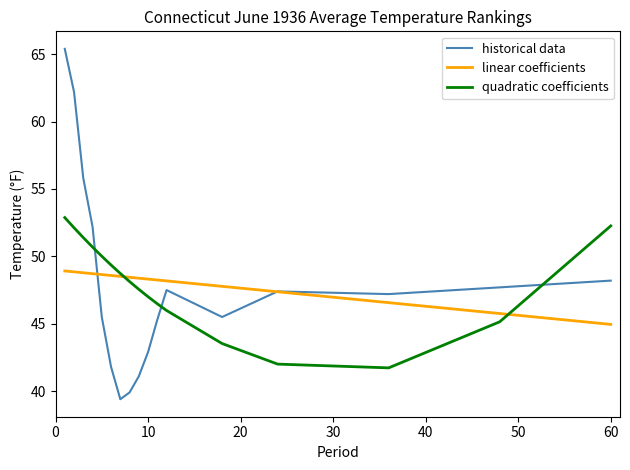

What is the maximum value for quadratic coefficients?

52.9